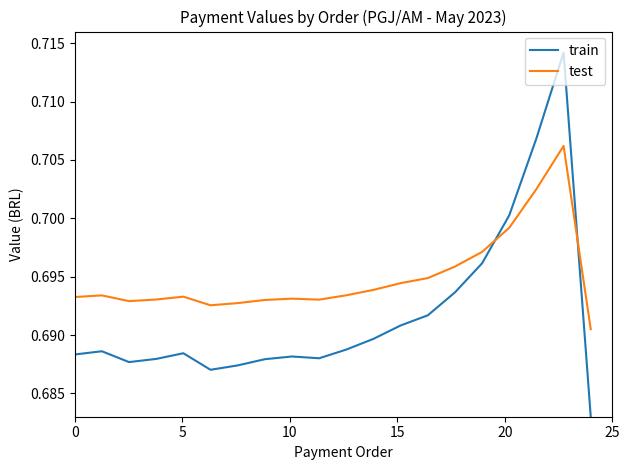

How many times do train and test cross each other?

2